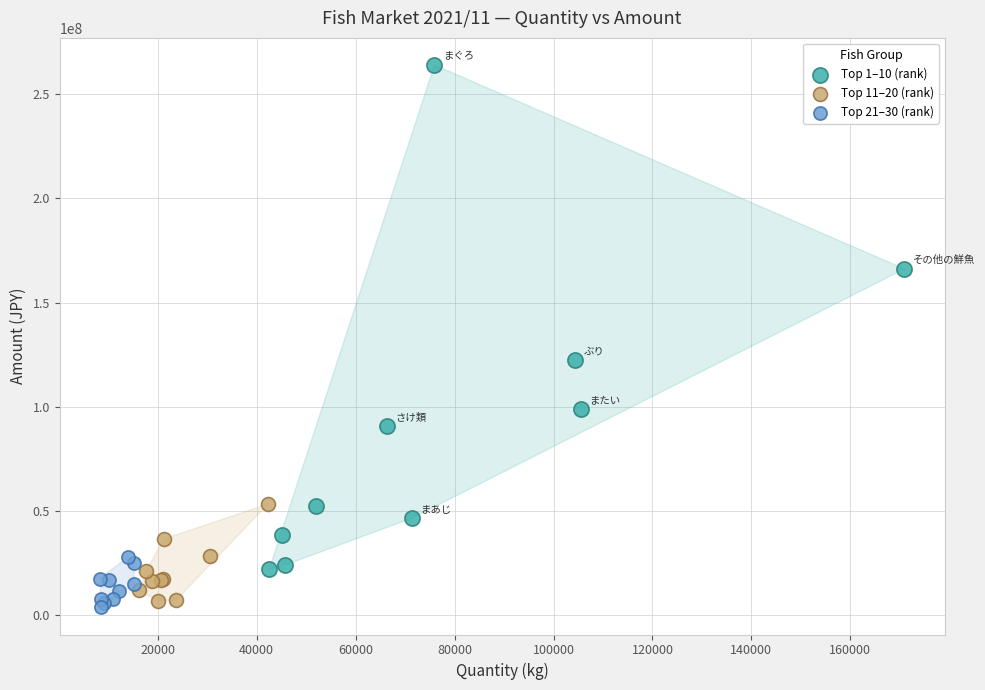

Which series has the widest spread of Y values?

Top 1–10 (rank)